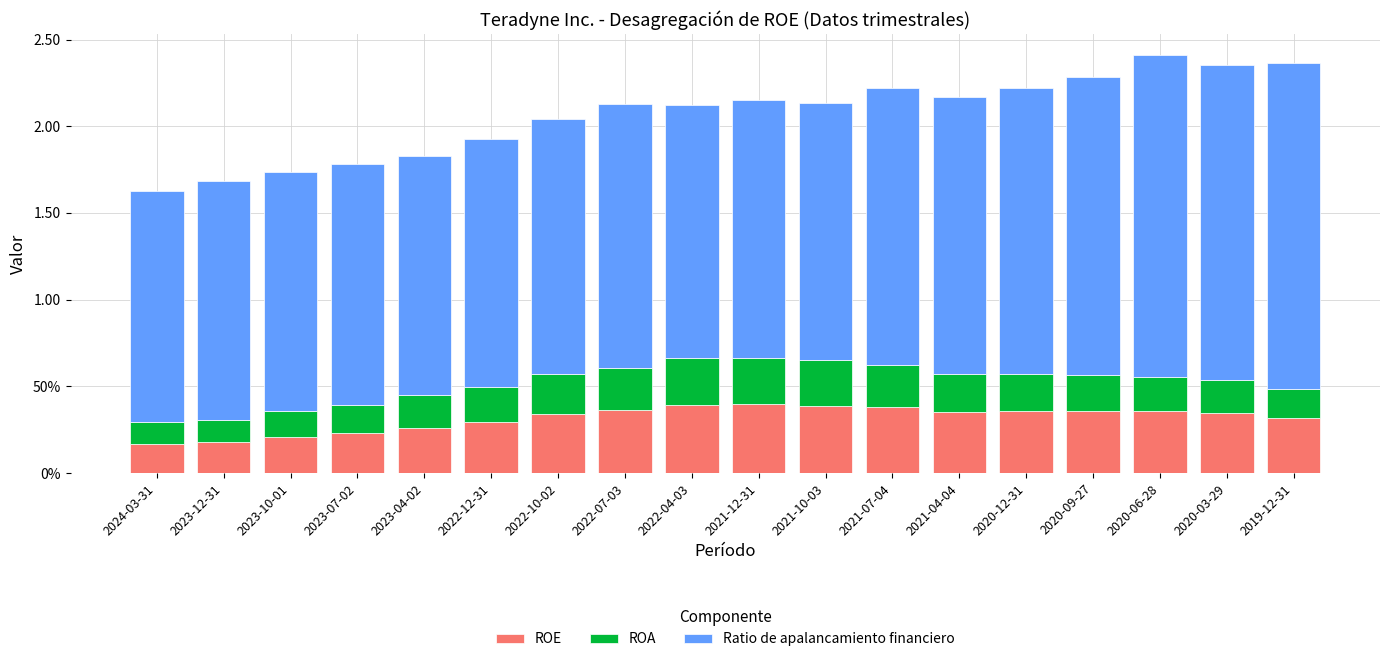

What are all the series names shown in the legend?

ROE, ROA, Ratio de apalancamiento financiero